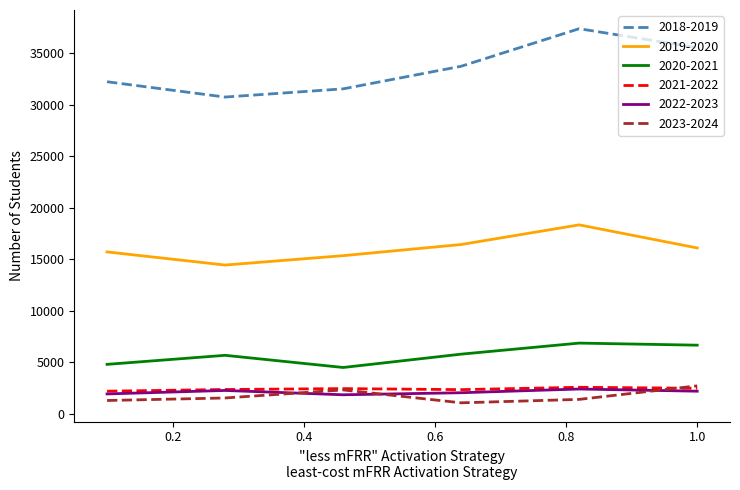

True or false: 2020-2021 and 2021-2022 cross at least once.

False